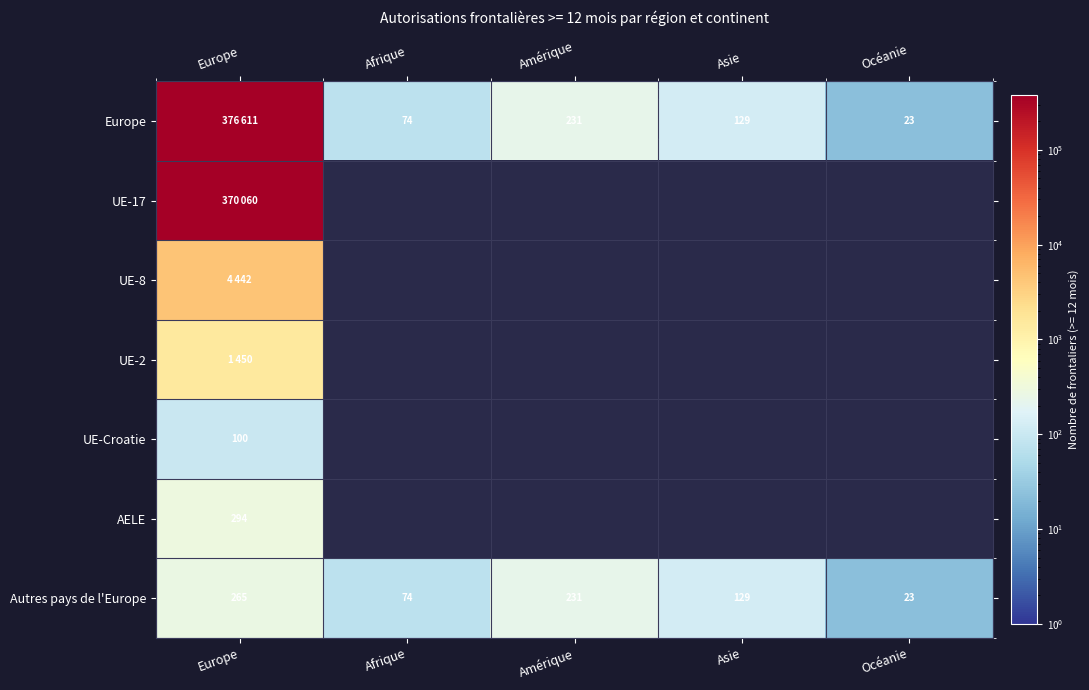

Is the value of Autres pays de l'Europe at Océanie greater than the value of UE-Croatie at Europe?

No